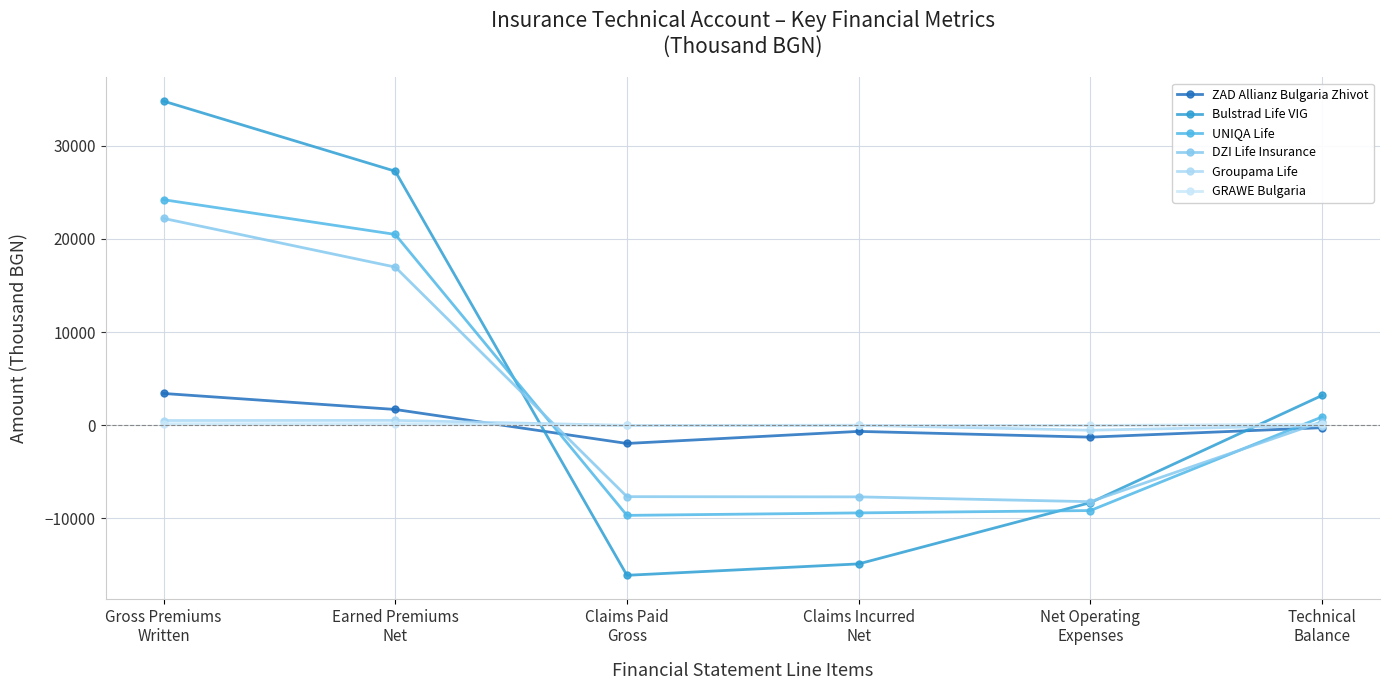

Read the UNIQA Life value at Gross Premiums
Written.

24220.0